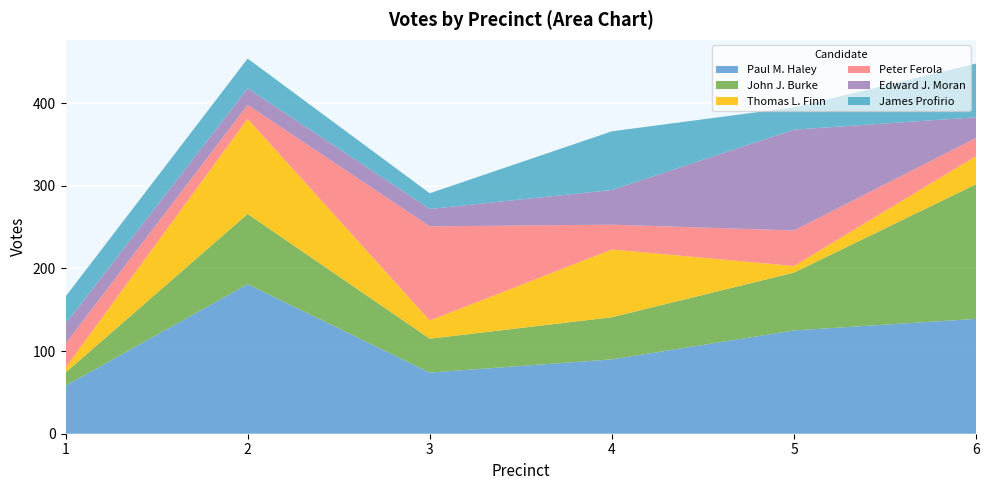

Reading right to left, list all the values displayed in this chart.

Paul M. Haley: 6=139	5=125	4=90	3=74	2=181	1=58
John J. Burke: 6=163	5=70	4=51	3=41	2=85	1=16
Thomas L. Finn: 6=34	5=8	4=82	3=22	2=115	1=6
Peter Ferola: 6=22	5=43	4=30	3=114	2=17	1=29
Edward J. Moran: 6=25	5=122	4=42	3=21	2=20	1=24
James Profirio: 6=65	5=27	4=71	3=19	2=36	1=33